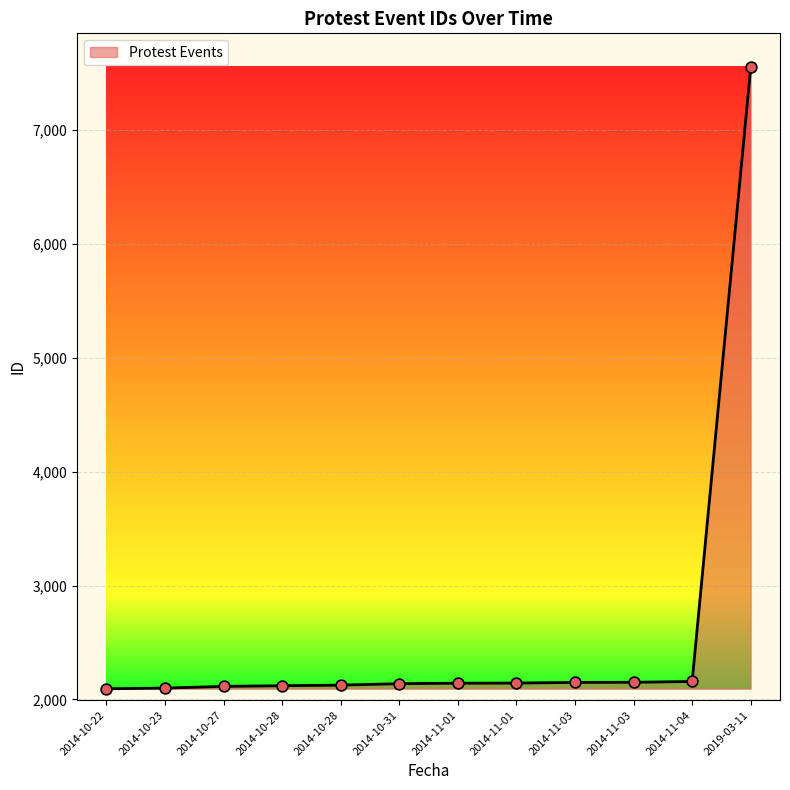

What is the change in value from 2014-10-23 to 2014-10-27?

+15